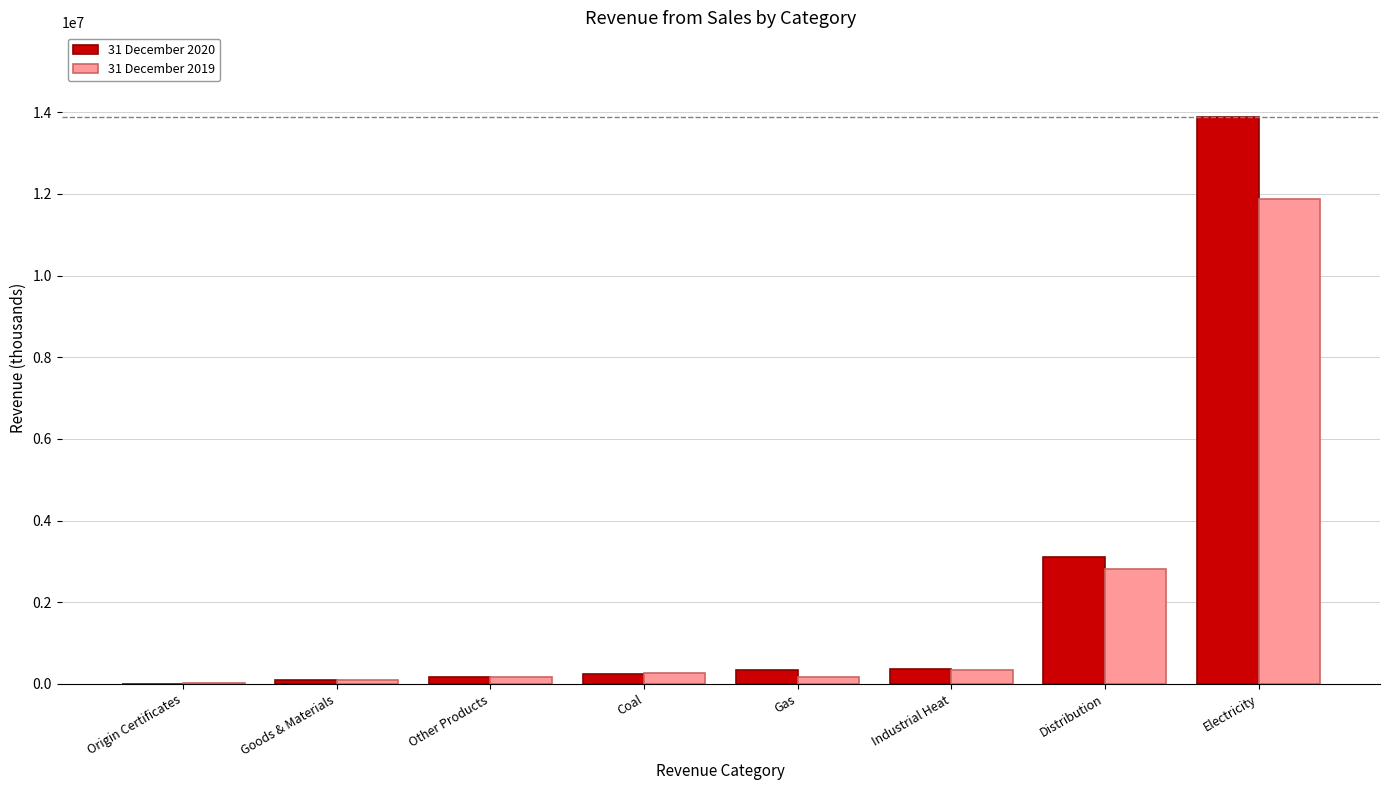

What is the total value across all series at Industrial Heat?

709293